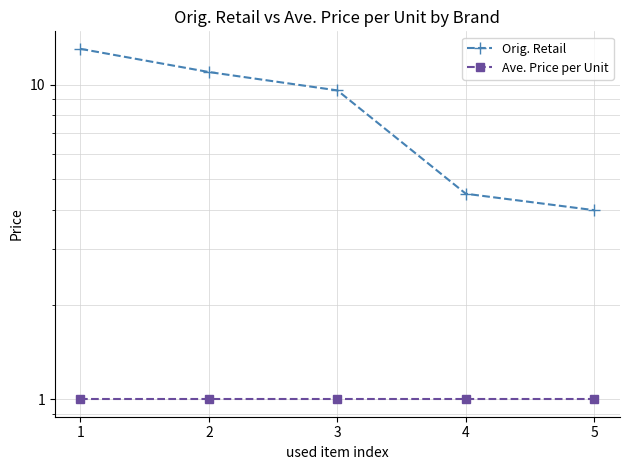

What is the difference between the Orig. Retail values at 5 and 3?

5.6